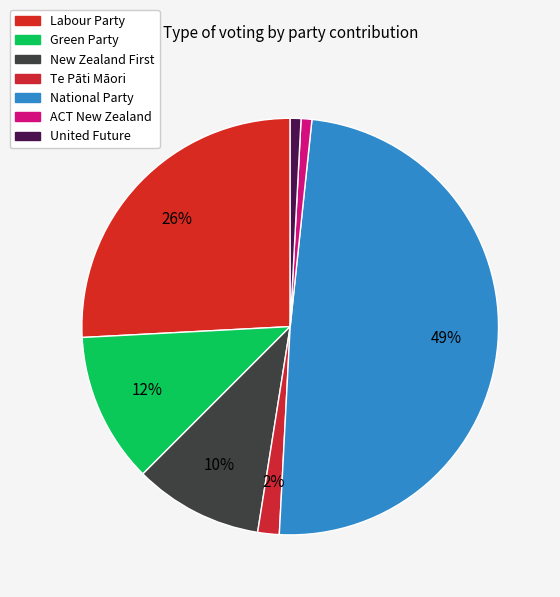

True or false: Green Party accounts for 26% of the total.

False